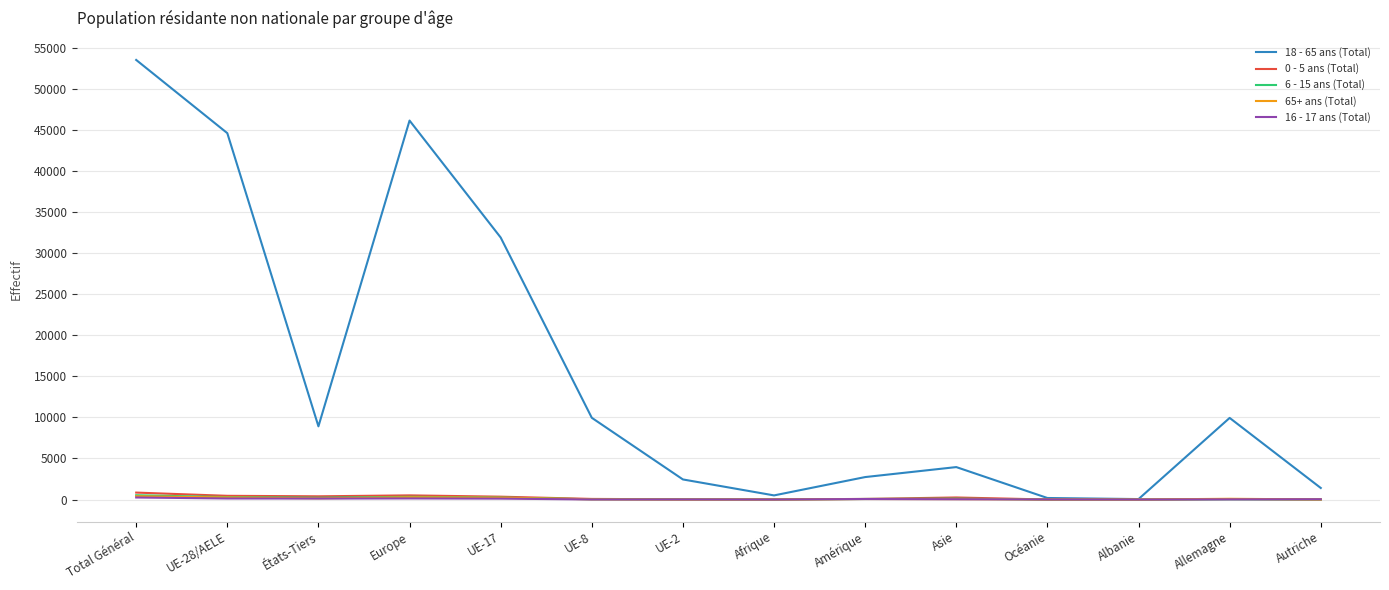

What position from the right is Asie?

5